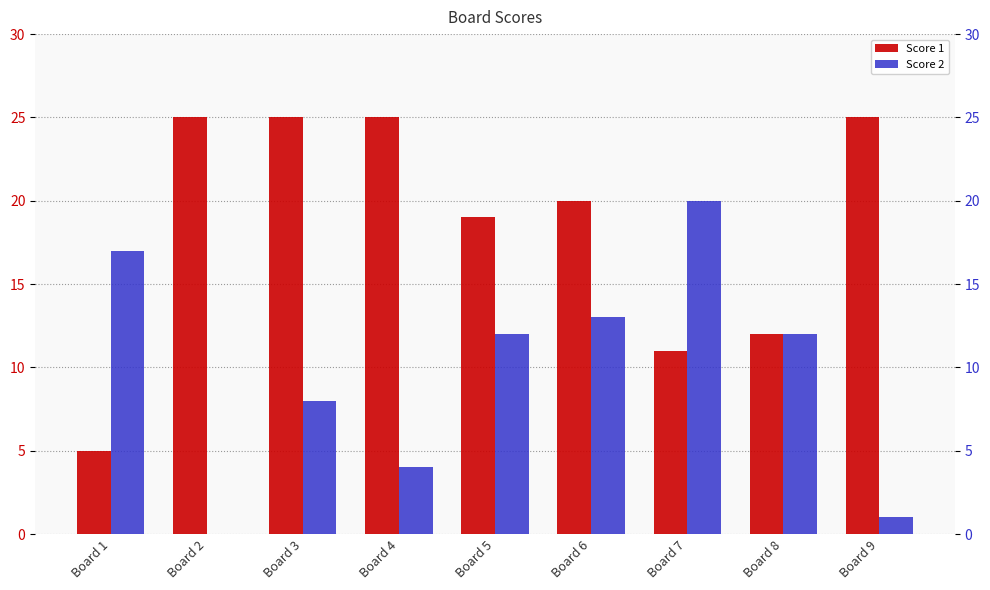

True or false: Score 2 has a value of 9 at Board 1.

False